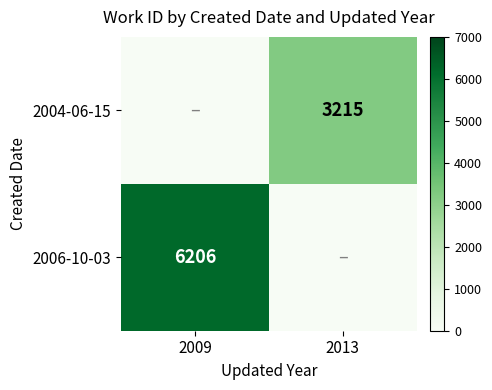

Is it true that 2006-10-03 equals 2788 at 2009?

False